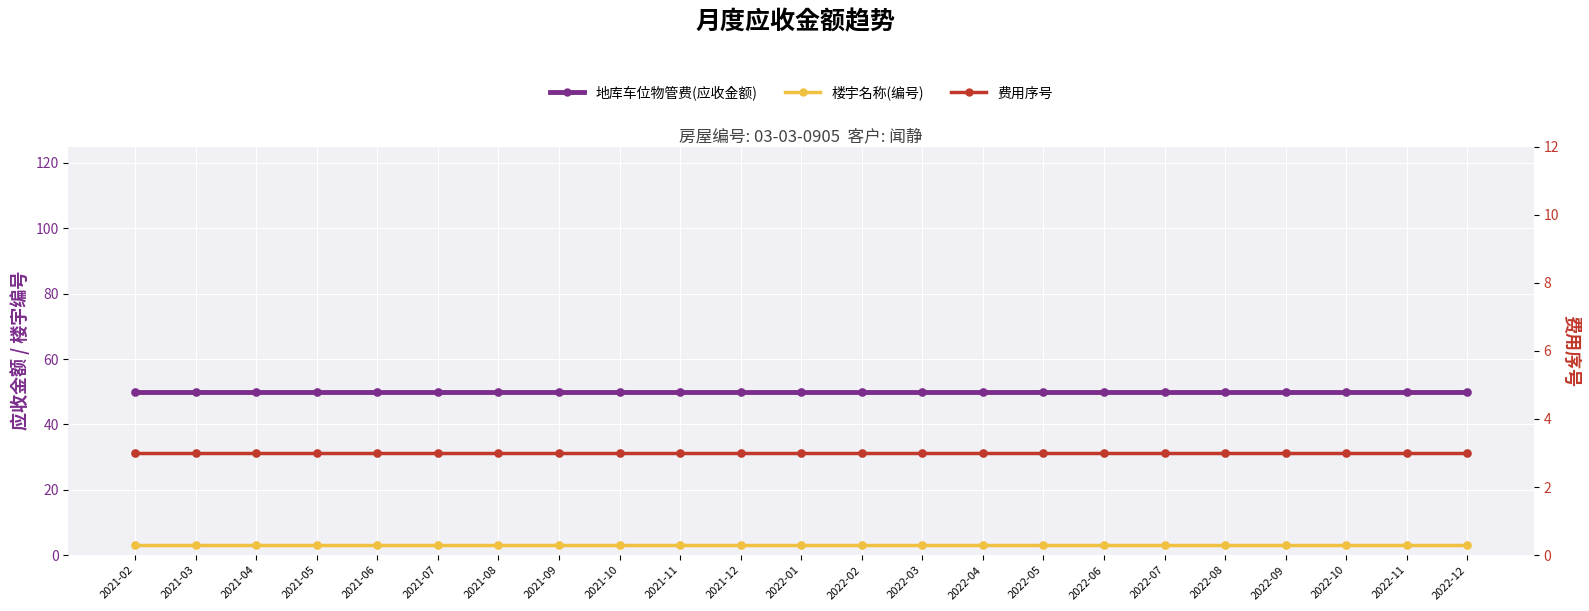

Which series reaches the minimum Y coordinate?

楼宇名称(编号)